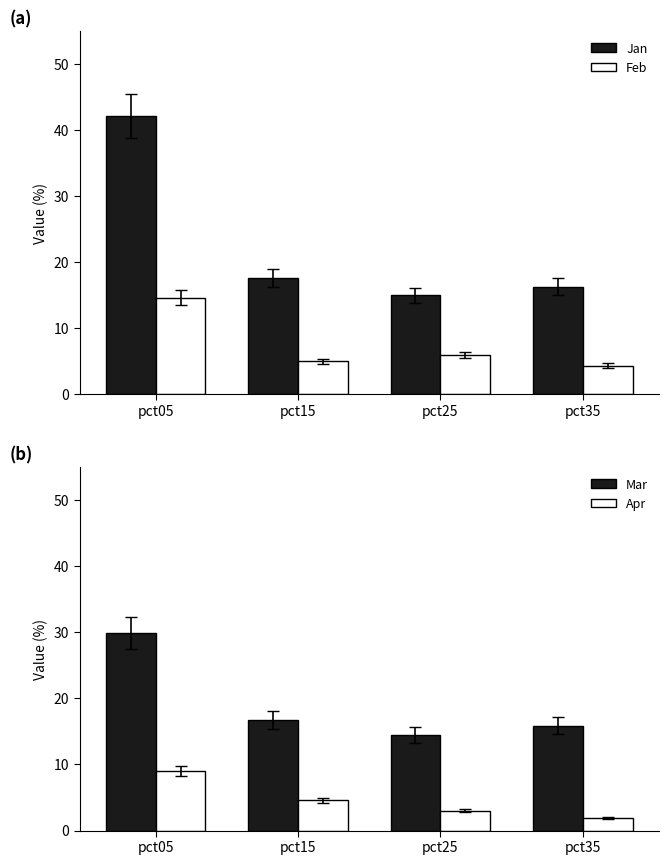

Reading left to right, list all the values displayed in this chart.

Jan: 42.1	17.6	15.0	16.3
Feb: 14.6	5.0	6.0	4.4
Mar: 29.9	16.7	14.5	15.9
Apr: 9.0	4.6	3.0	1.9